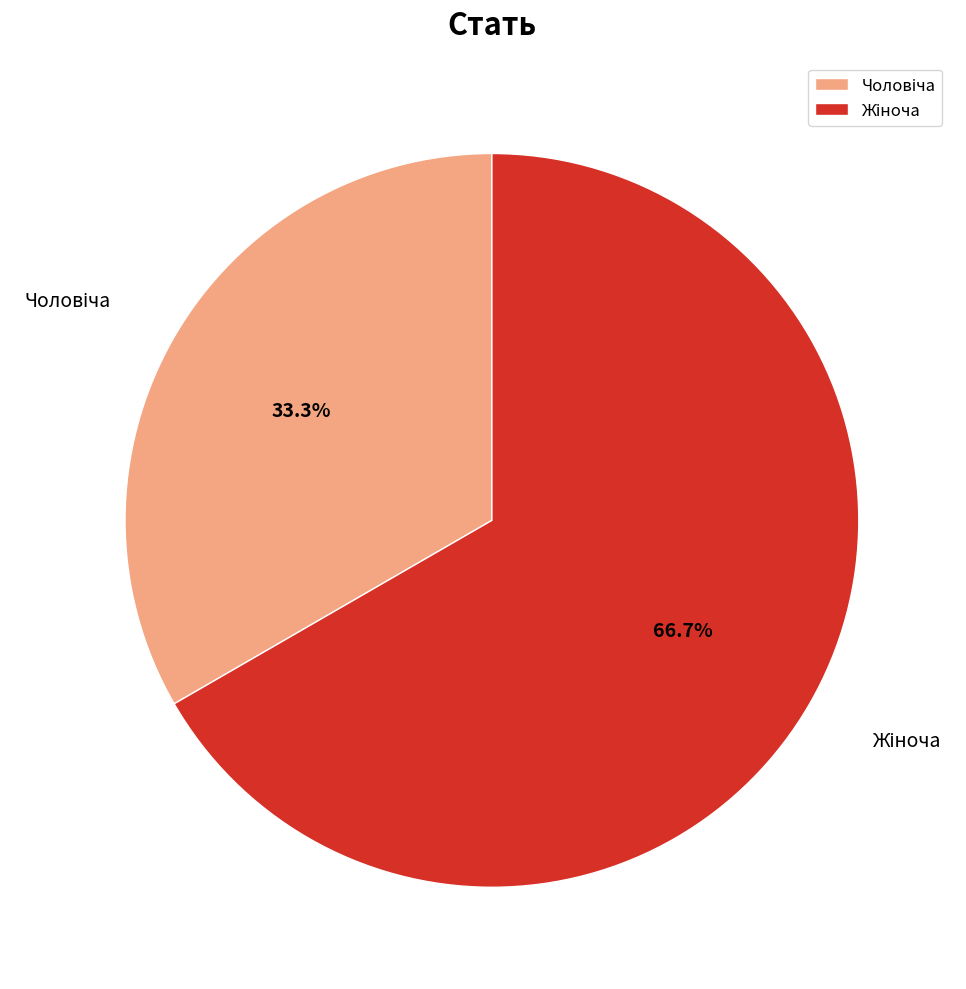

Is there a majority slice in this chart?

Yes